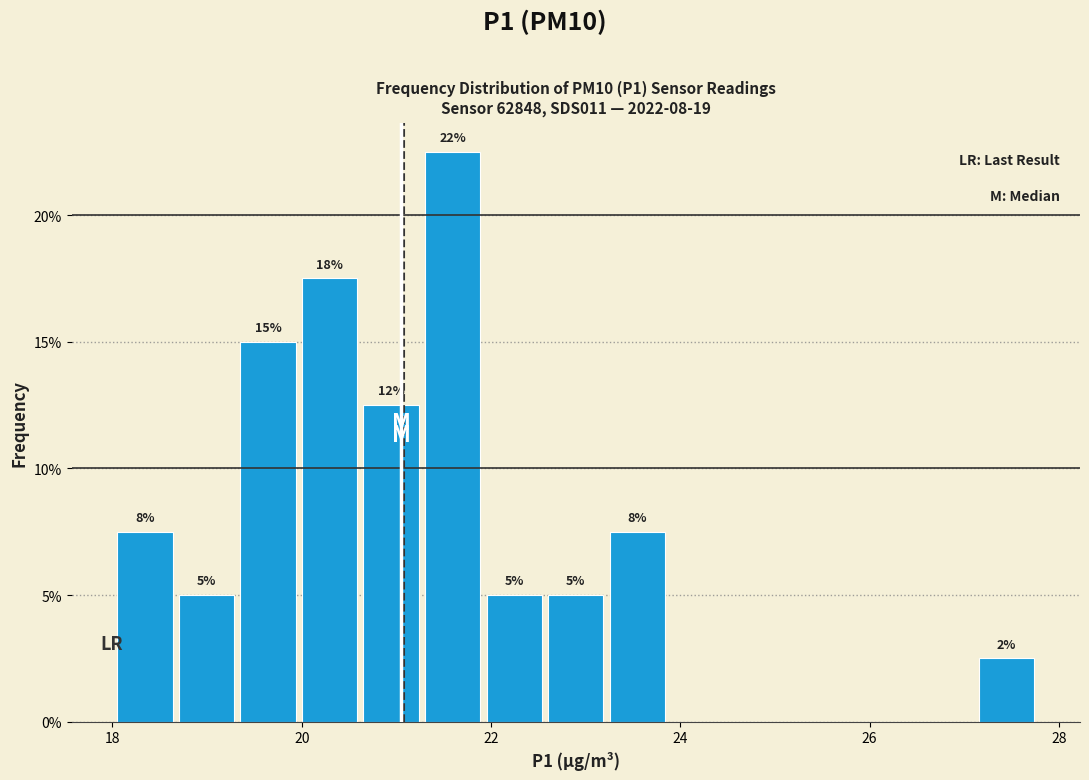

Read against the x-axis, roughly where is the centre of the tallest bar?

21.6